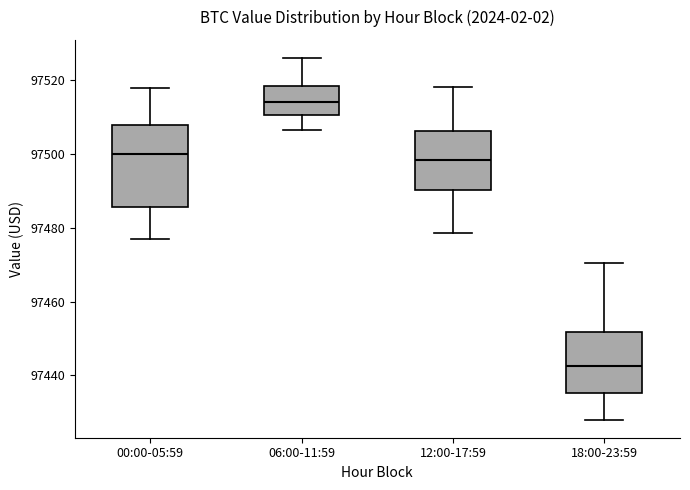

Reading left to right, transcribe this box plot: for each box, give where its median line is, the range the box spans, and where its two whiskers end, as read against the y-axis. The values are not printed on the chart, so give them approximately, as read against the axis.

00:00-05:59: median 97500, box 97486 to 97508, whiskers 97476 to 97518
06:00-11:59: median 97514, box 97510 to 97518, whiskers 97506 to 97526
12:00-17:59: median 97498, box 97490 to 97506, whiskers 97478 to 97518
18:00-23:59: median 97442, box 97436 to 97452, whiskers 97428 to 97470